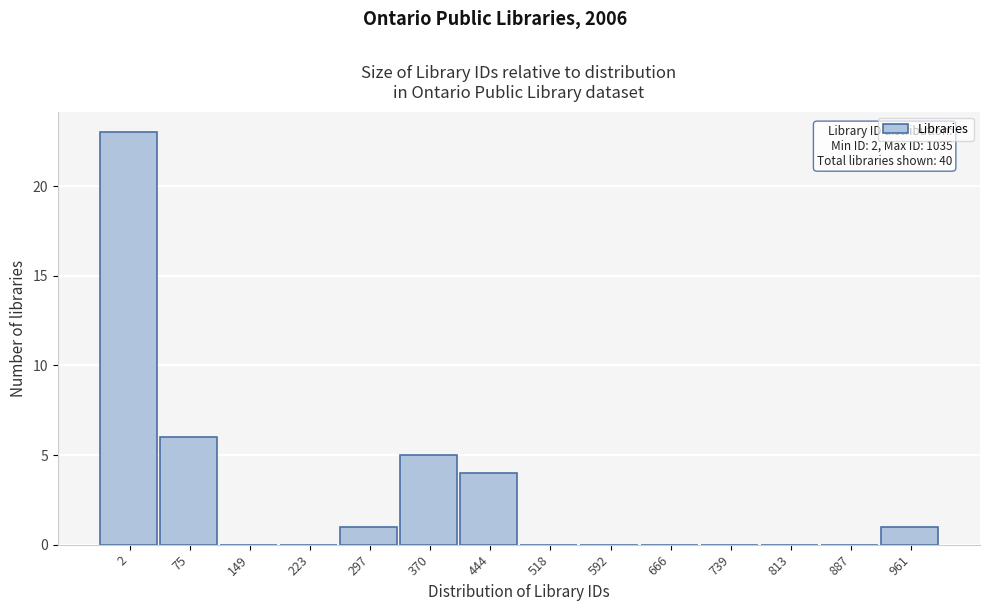

Reading left to right, list all the values displayed in this chart.

2=23	75=6	149=0	223=0	297=1	370=5	444=4	518=0	592=0	666=0	739=0	813=0	887=0	961=1